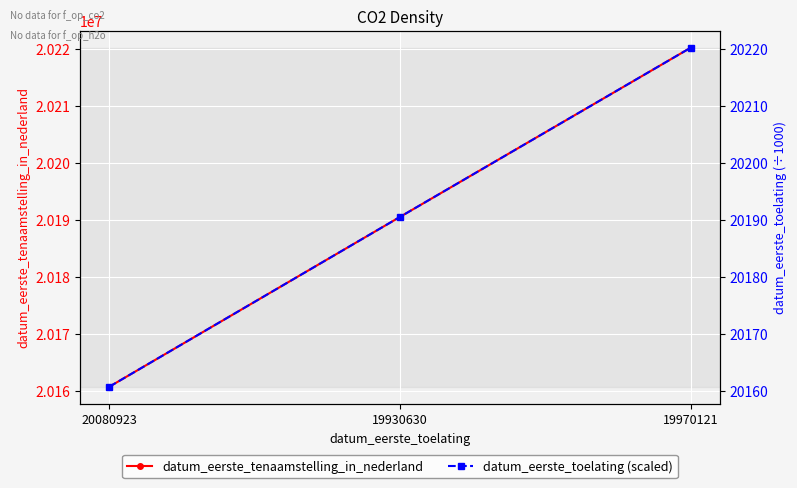

Which series has the widest spread of values?

datum_eerste_tenaamstelling_in_nederland